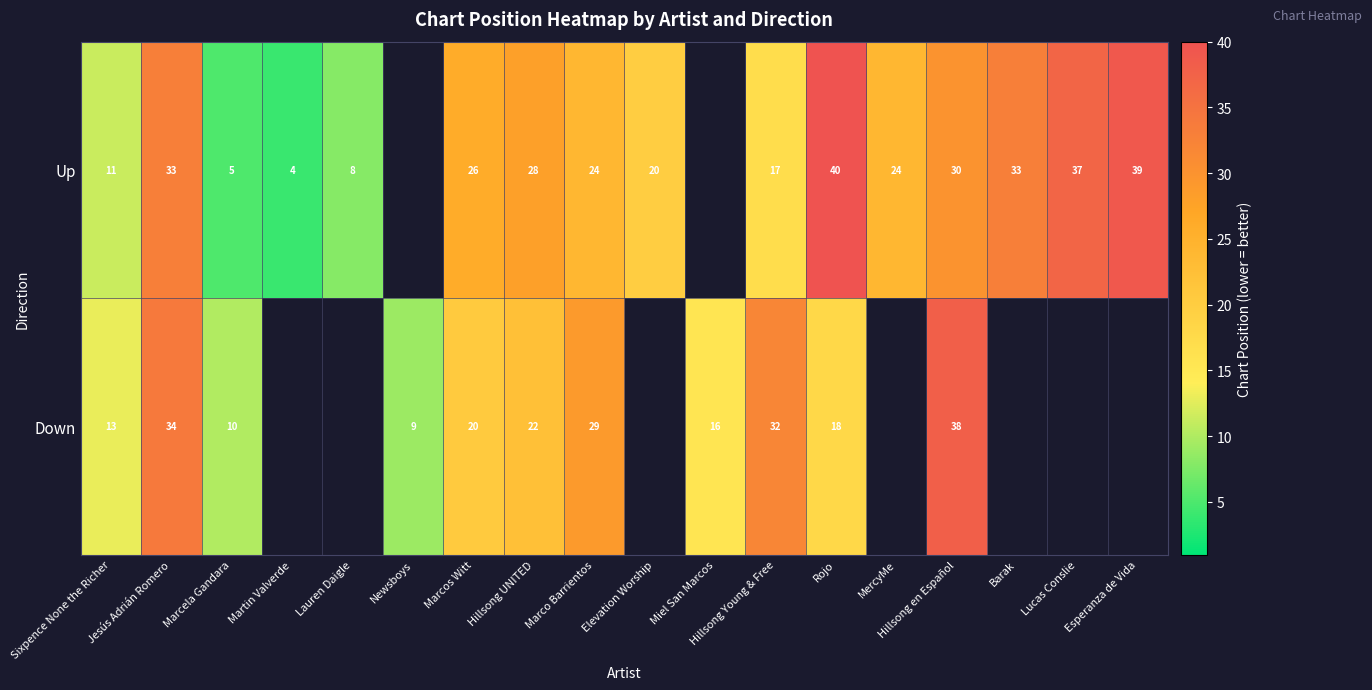

Rank the series at Marco Barrientos from lowest to highest value.

Up, Down